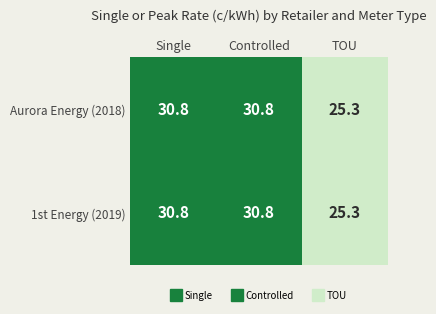

Where does the 1st Energy (2019) series first go above 30?

Single